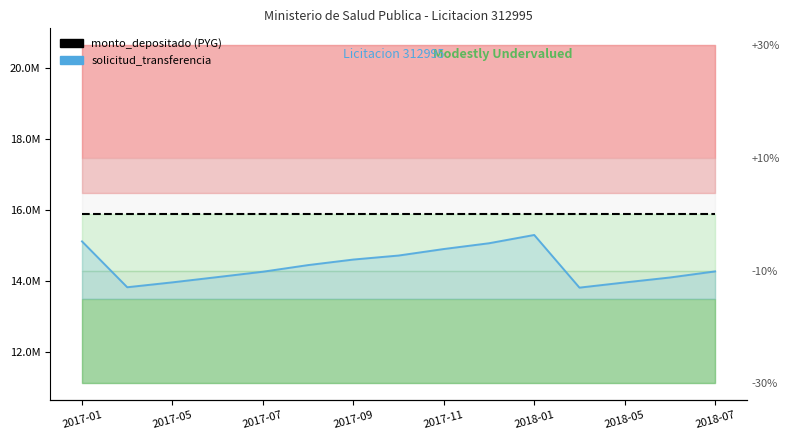

True or false: monto_depositado (PYG) and solicitud_transferencia intersect in this chart.

False